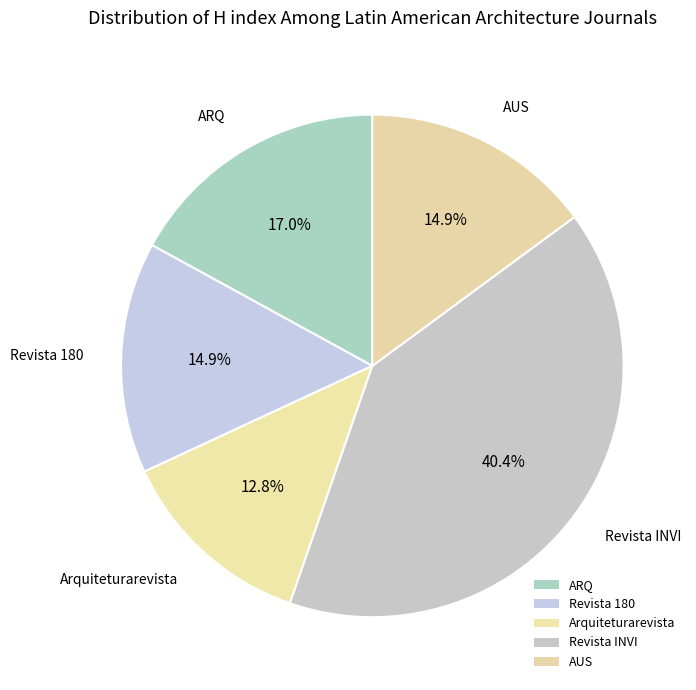

How many segments does this pie chart have?

5